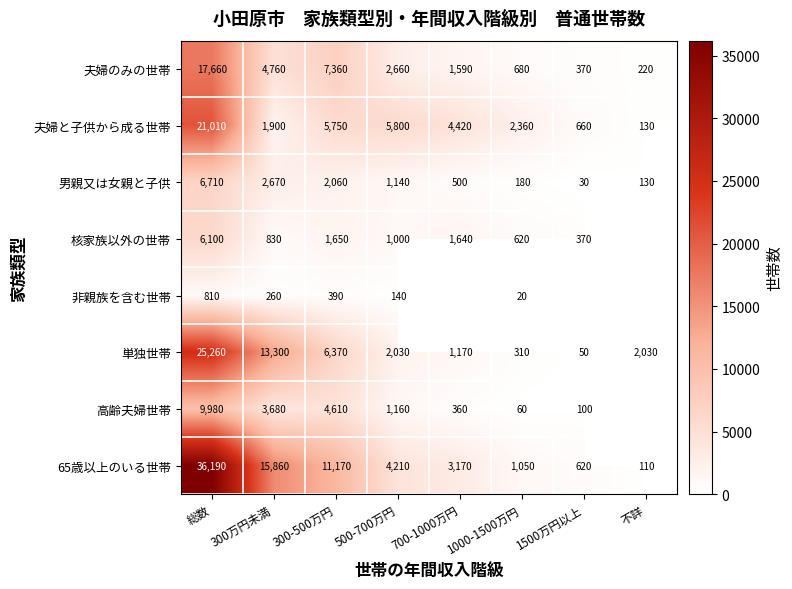

What is the total value across all series at 総数?

123720